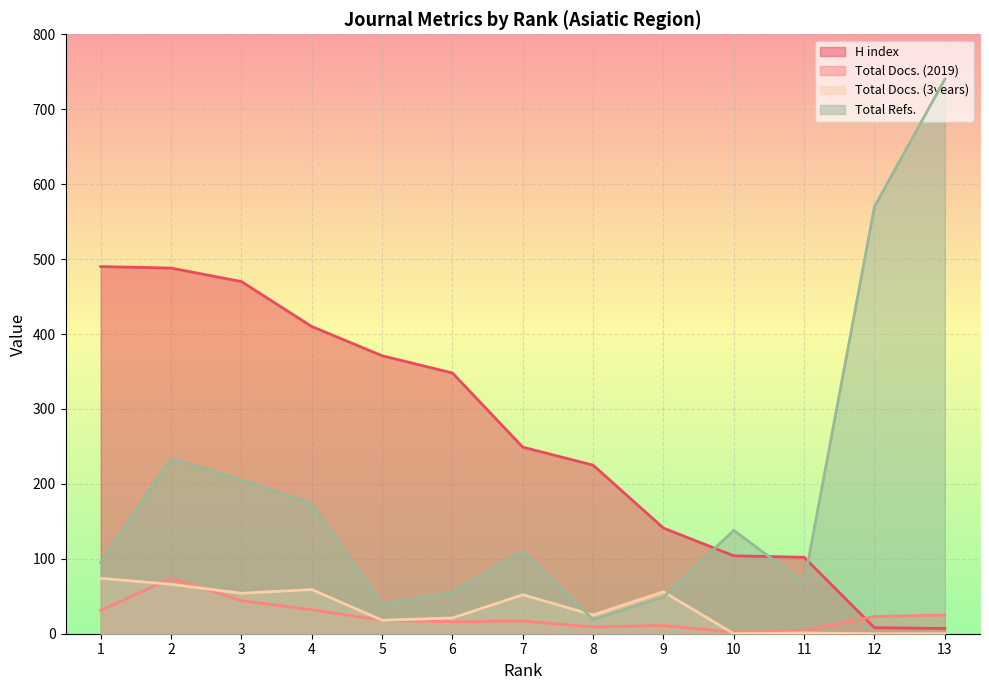

True or false: Total Docs. (3years) has a value of 52 at 7.

True